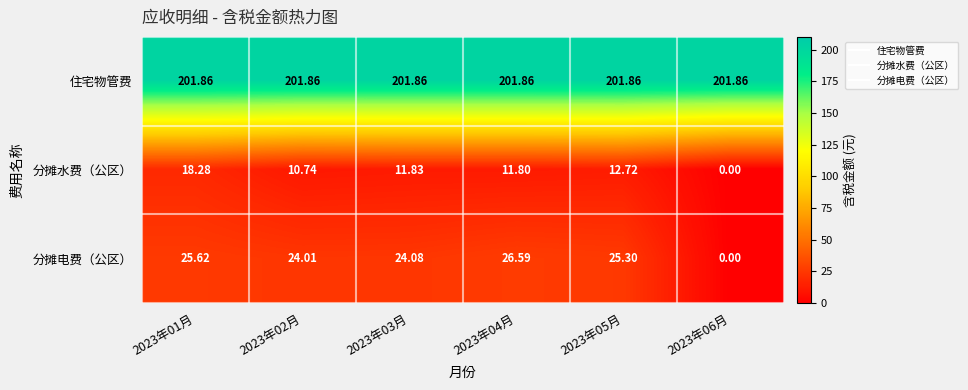

Rank the series at 2023年03月 from highest to lowest value.

住宅物管费, 分摊电费（公区）, 分摊水费（公区）